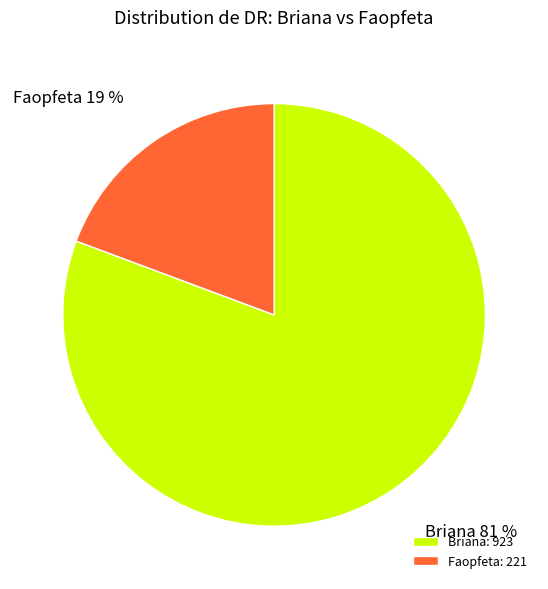

Which category has the biggest portion of the pie?

Briana